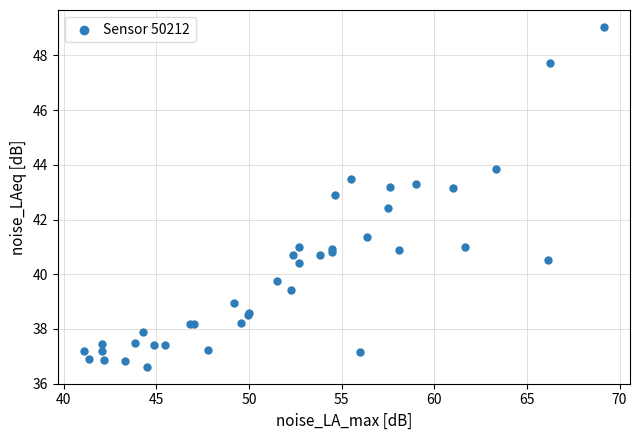

What Y value in the scatter plot is closest to 42?

42.4